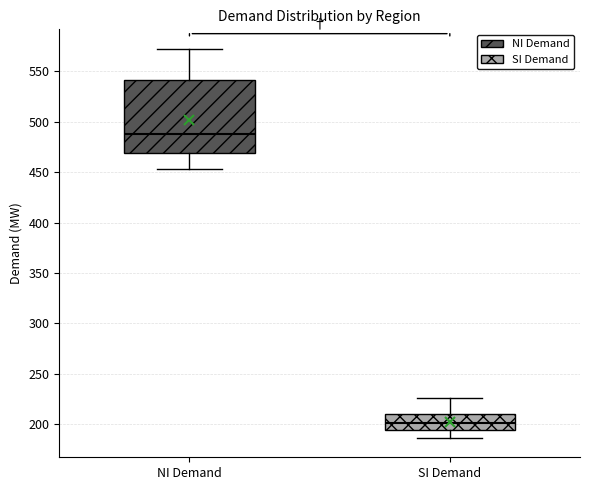

Reading left to right, transcribe this box plot: for each box, give where its median line is, the range the box spans, and where its two whiskers end, as read against the y-axis. The values are not printed on the chart, so give them approximately, as read against the axis.

NI Demand: median 490, box 470 to 540, whiskers 455 to 570
SI Demand: median 200, box 195 to 210, whiskers 185 to 225